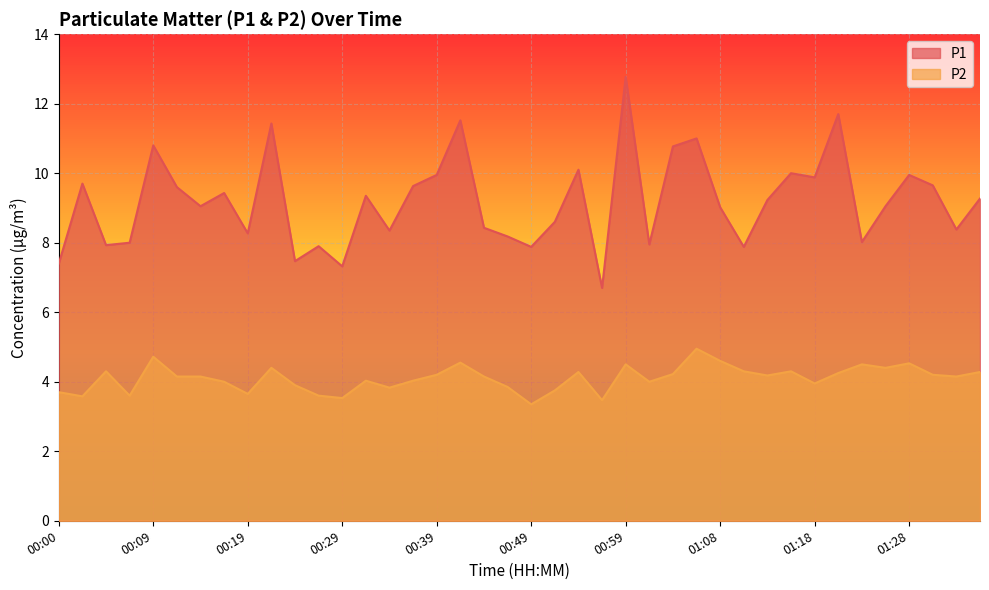

What is the difference between the P1 values at 00:59 and 01:01?

4.8